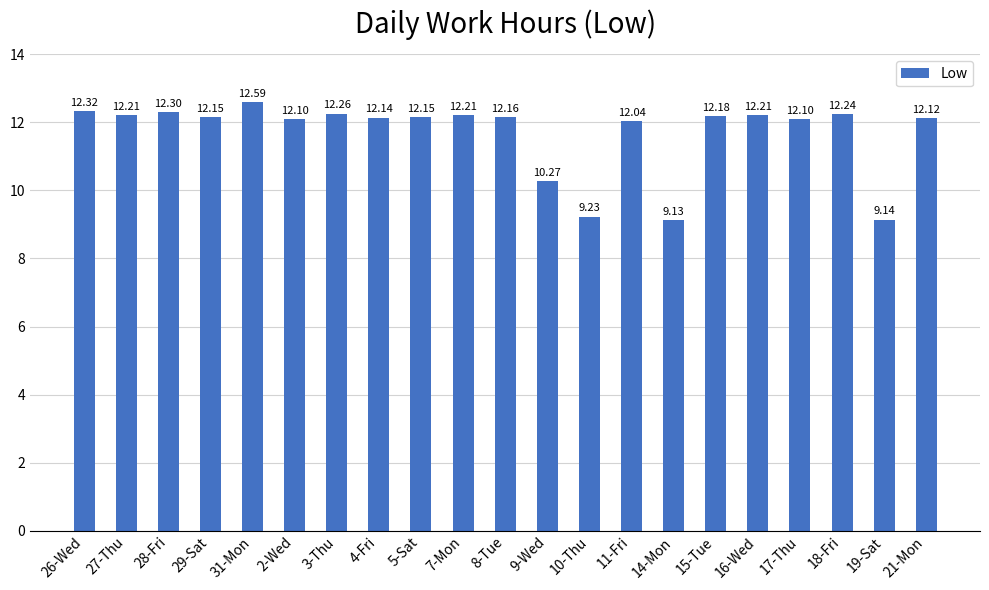

Are the bars horizontal?

No